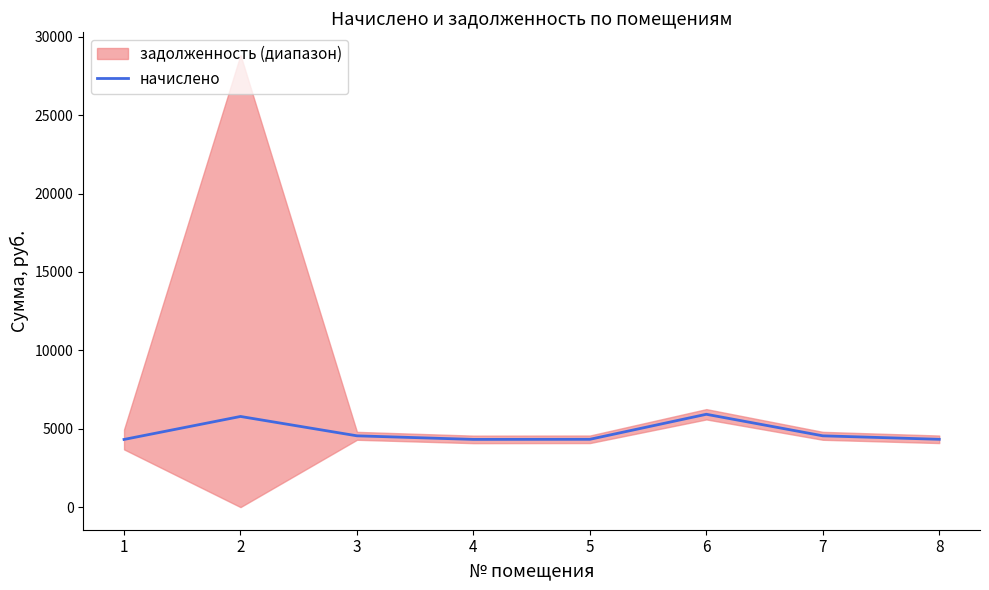

Reading left to right, transcribe all the data shown in this chart.

4317.1	5782.9	4548.1	4319.8	4326.0	5922.3	4548.1	4326.0